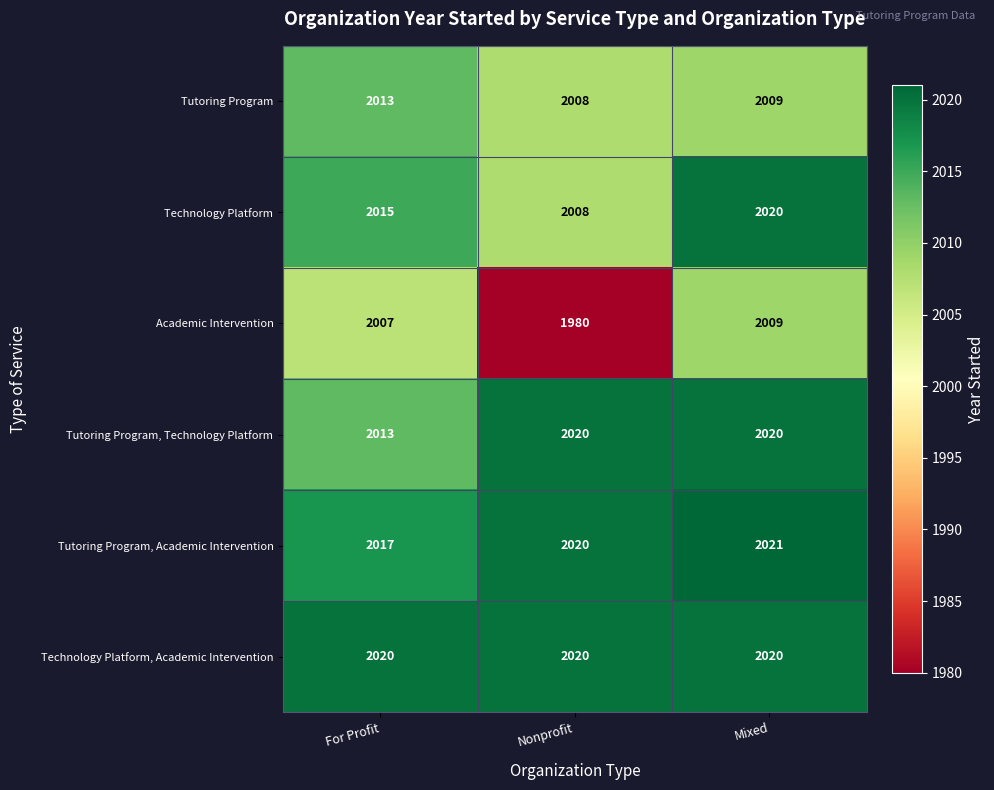

What is the total value across all series at Nonprofit?

12056